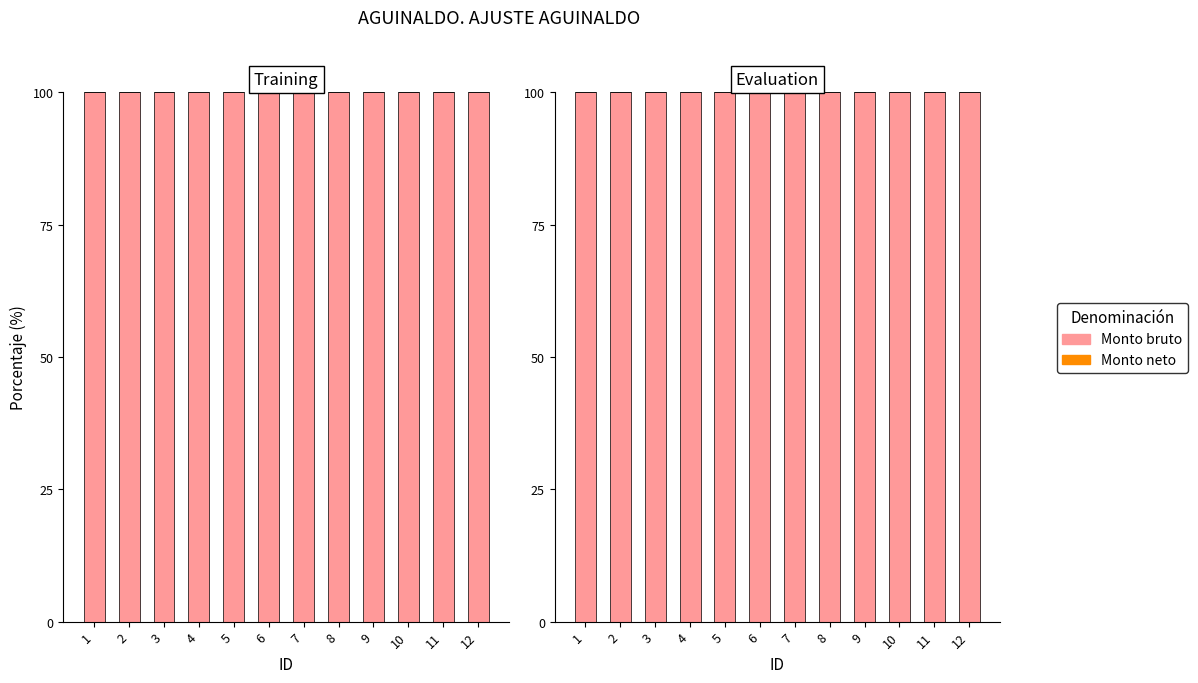

At which label does Monto bruto reach its peak?

1